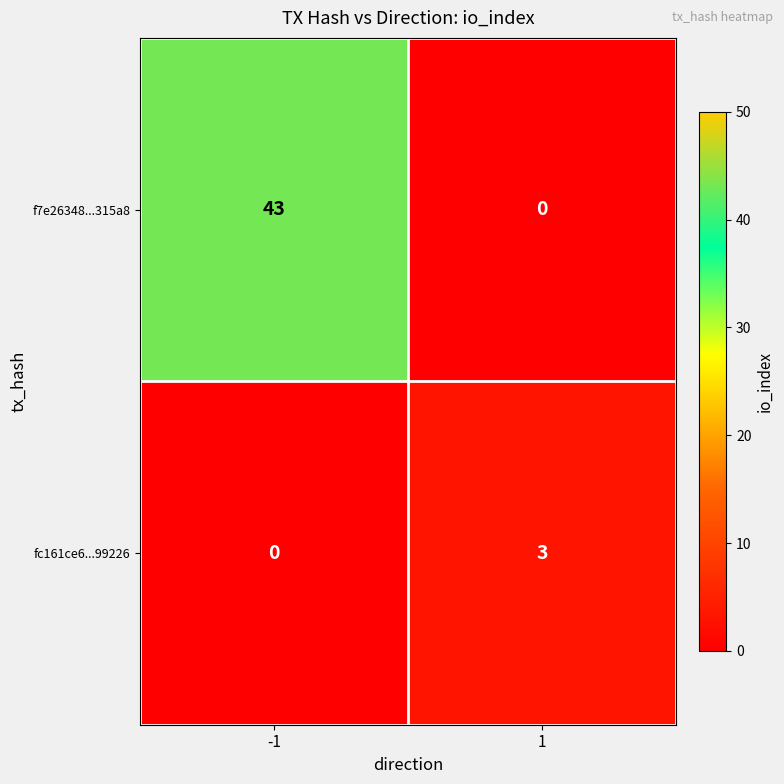

Reading left to right, what are all the values shown in this chart?

f7e26348...315a8: -1=43	1=0
fc161ce6...99226: -1=0	1=3